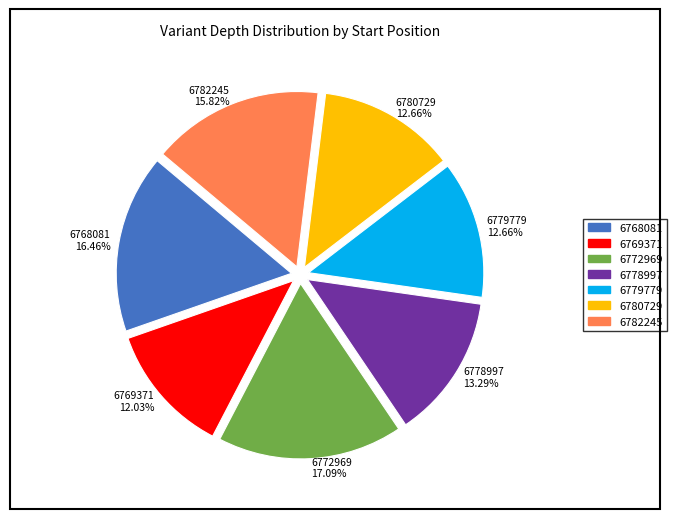

Do 6772969 and 6782245 together represent more than half of the pie?

No